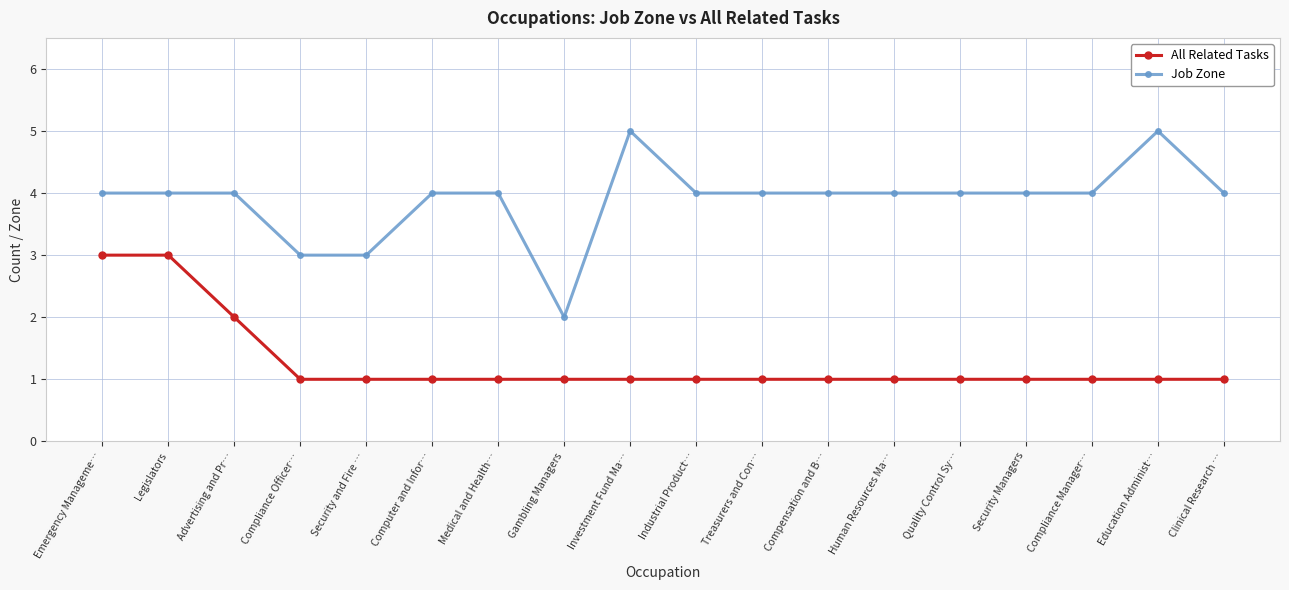

The value of All Related Tasks at Quality Control Sy… is 1. True or false?

True